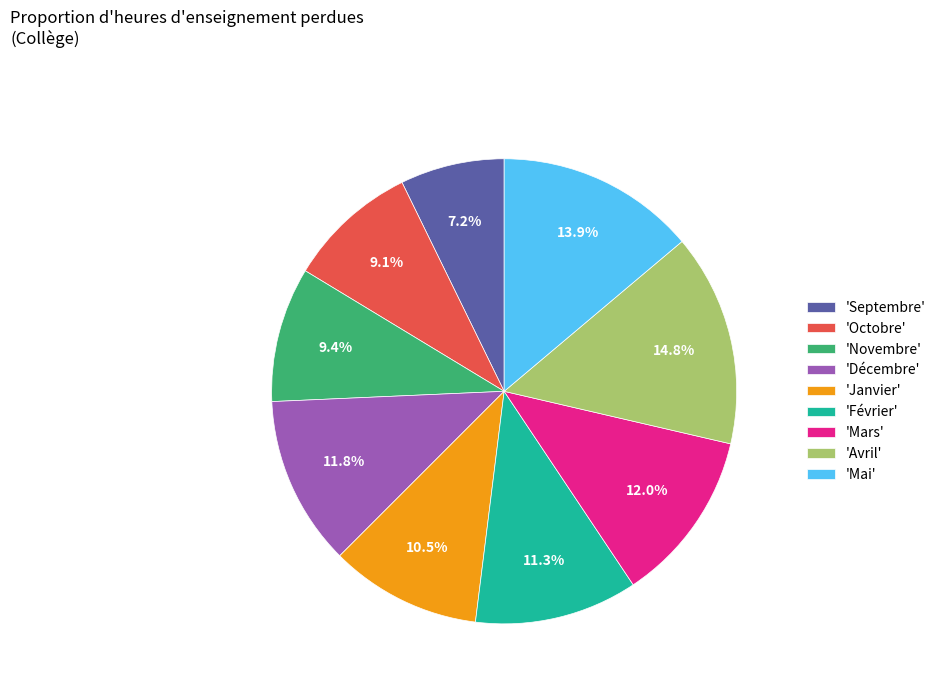

Which category has the biggest portion of the pie?

'Avril'